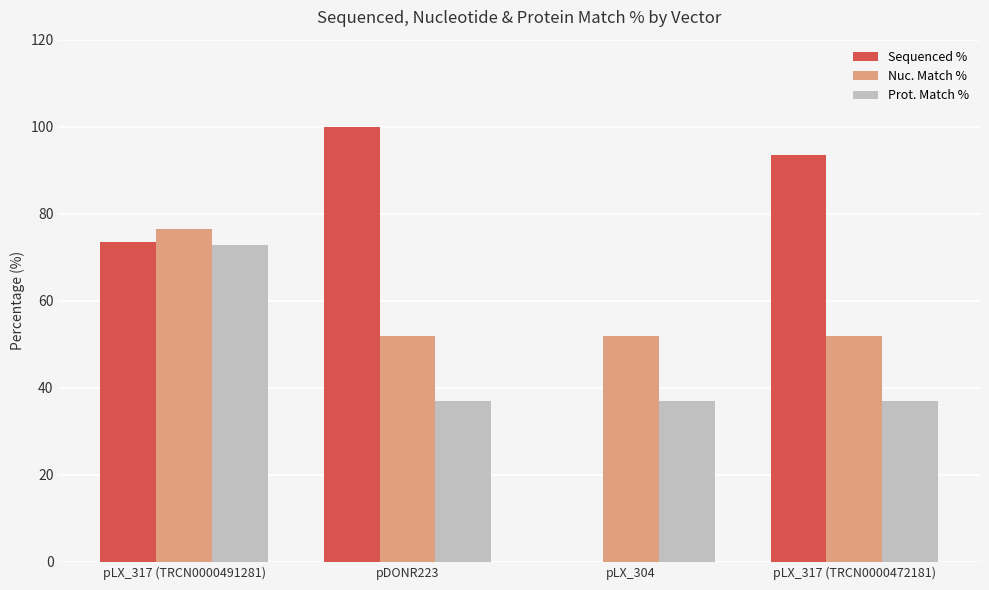

Reading left to right, extract all data points from this chart.

Sequenced %: pLX_317 (TRCN0000491281)=73.6	pDONR223=100.0	pLX_304=0.0	pLX_317 (TRCN0000472181)=93.6
Nuc. Match %: pLX_317 (TRCN0000491281)=76.5	pDONR223=52.0	pLX_304=52.0	pLX_317 (TRCN0000472181)=52.0
Prot. Match %: pLX_317 (TRCN0000491281)=72.8	pDONR223=37.0	pLX_304=37.0	pLX_317 (TRCN0000472181)=37.0